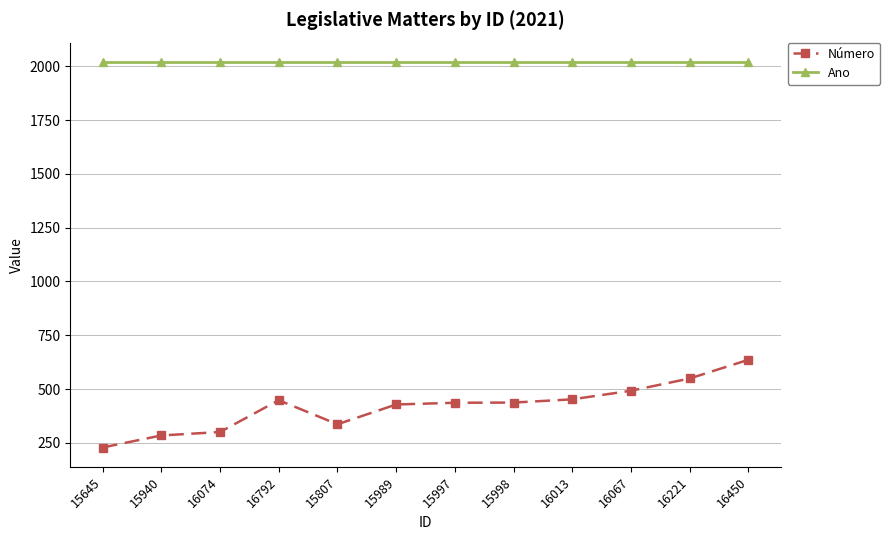

What is the average value of the Número series?

419